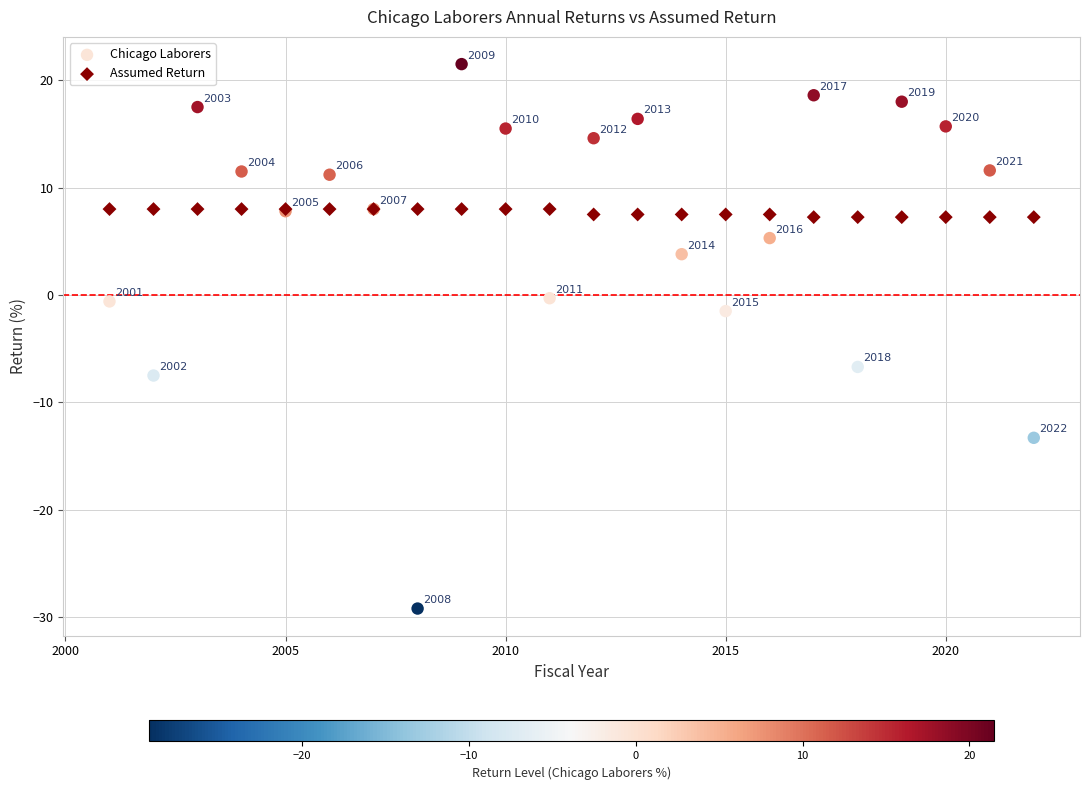

In the Chicago Laborers series, what Y value is closest to -3?

-1.5